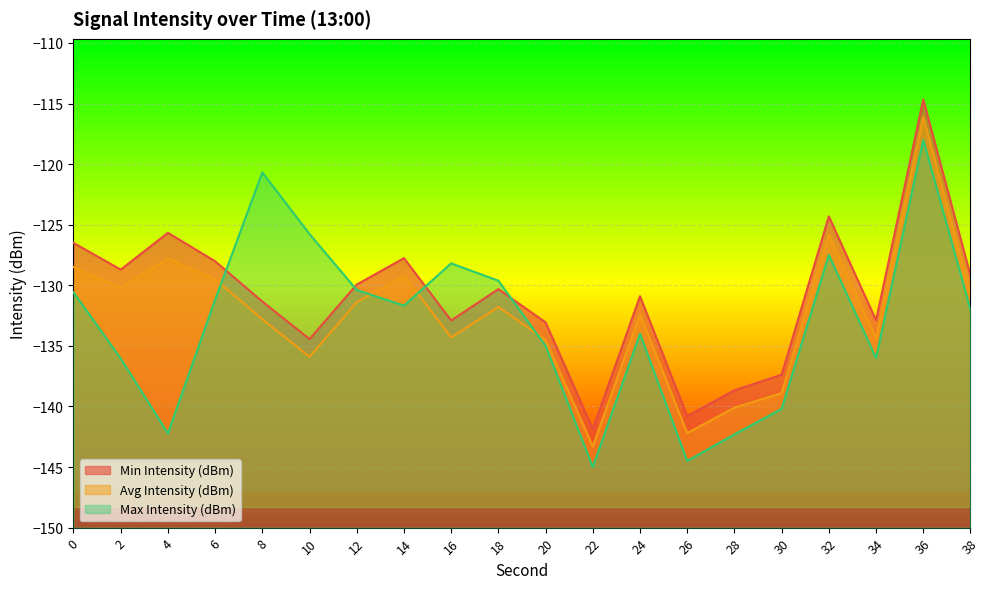

At which category is the sum across all series the highest?

36